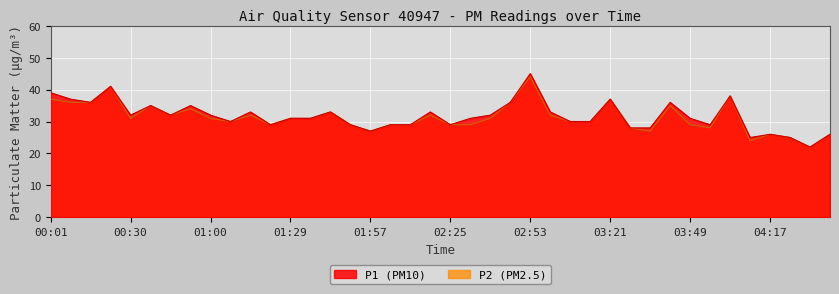

What value does the P2 series have at 02:53, to the nearest 10?

40